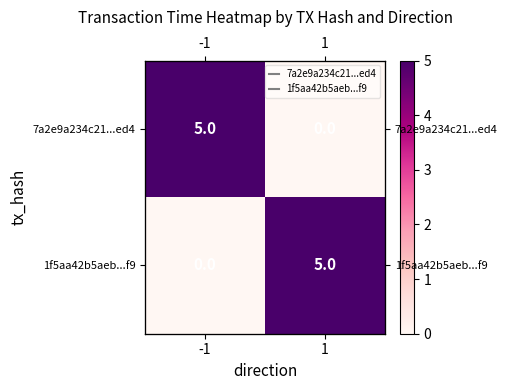

What is the highest value of the 7a2e9a234c21...ed4 series?

5